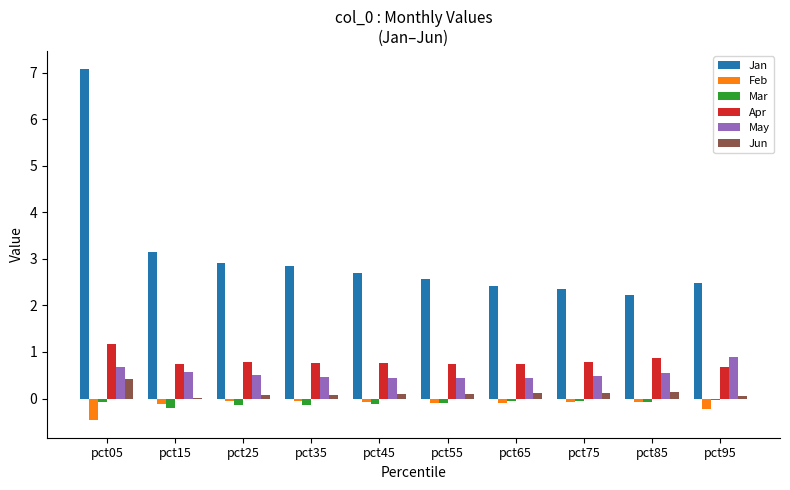

Which series has the widest spread of values?

Jan